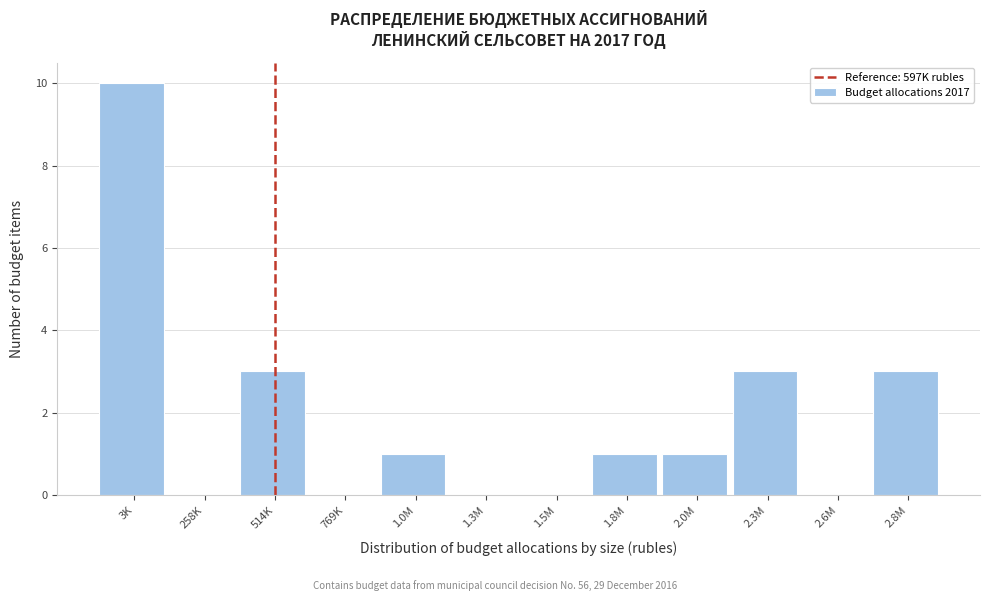

Reading left to right, transcribe all the data shown in this chart.

3K=10	258K=0	514K=3	769K=0	1.0M=1	1.3M=0	1.5M=0	1.8M=1	2.0M=1	2.3M=3	2.6M=0	2.8M=3